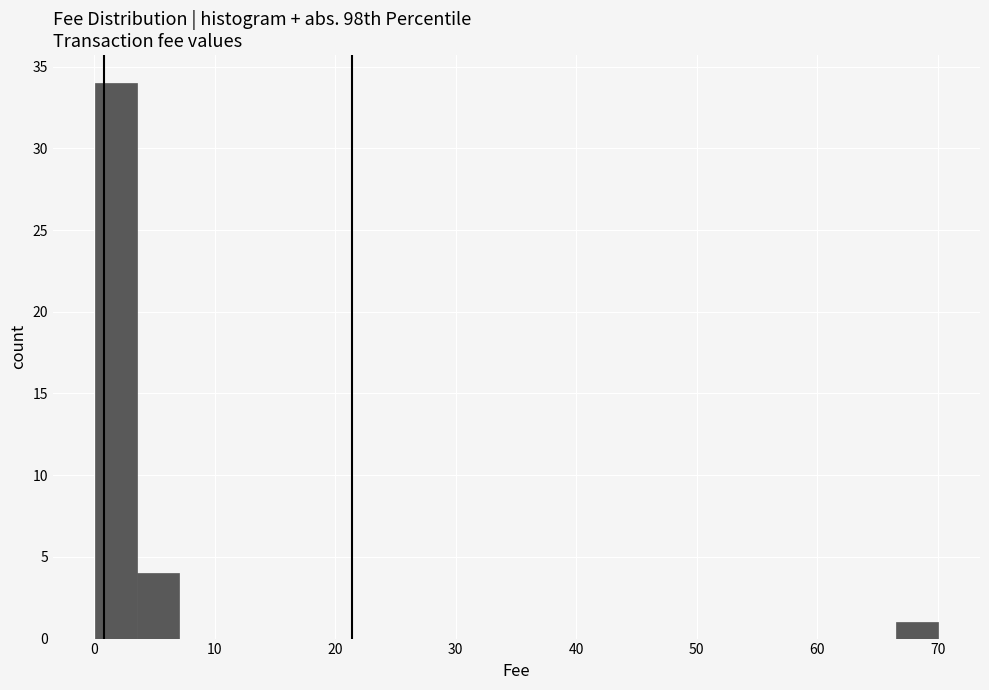

Read against the x-axis, roughly where is the centre of the tallest bar?

2